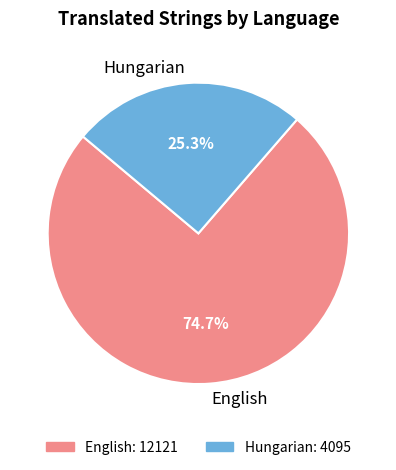

What is the majority slice?

English